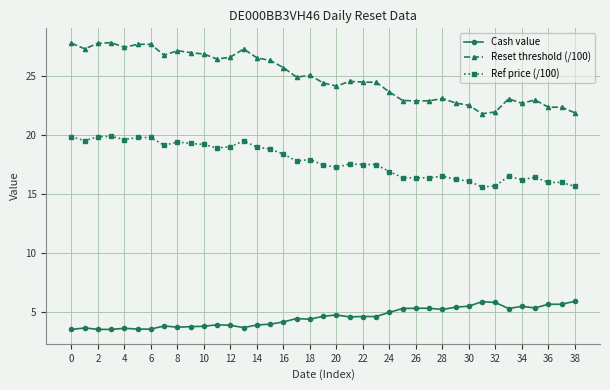

True or false: Cash value has more than 1 interior local peaks.

True